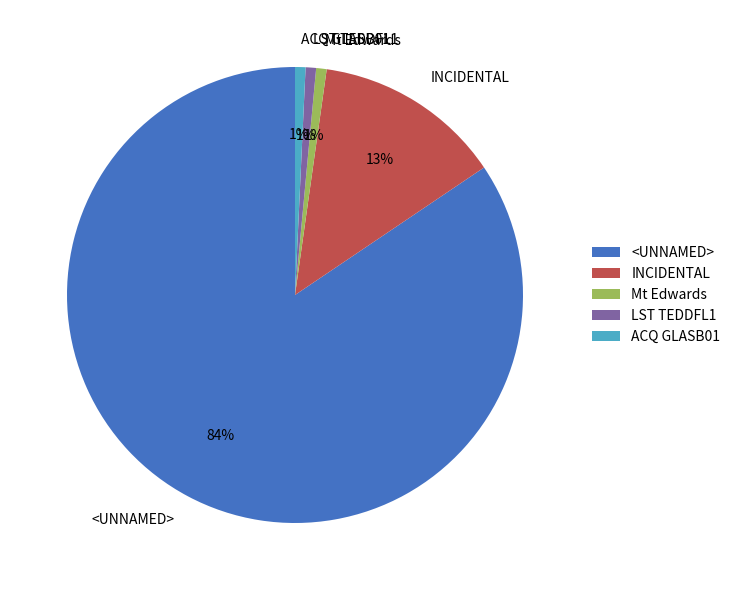

The Mt Edwards slice represents 1% of the pie. True or false?

True